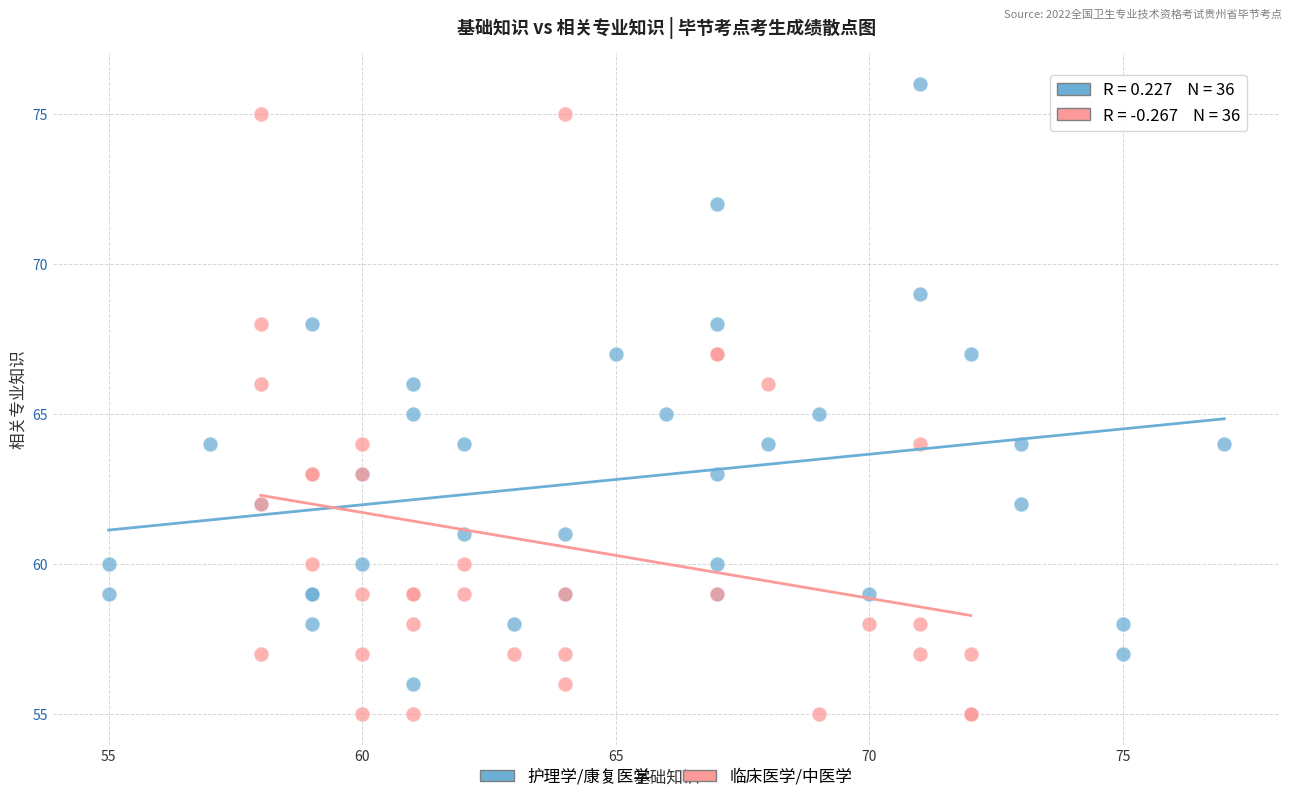

Which series reaches the minimum Y coordinate?

临床医学/中医学